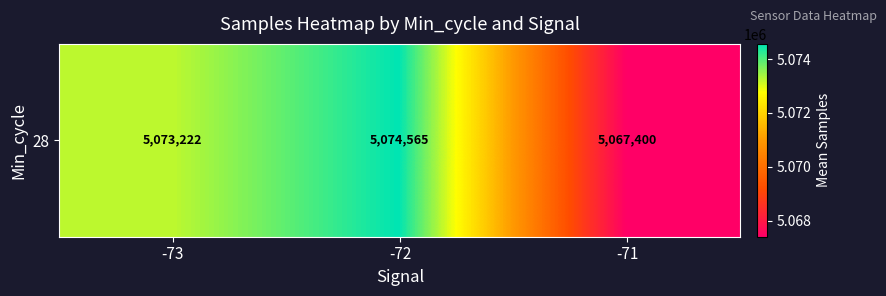

List the labels in order of value, smallest first.

-71, -73, -72